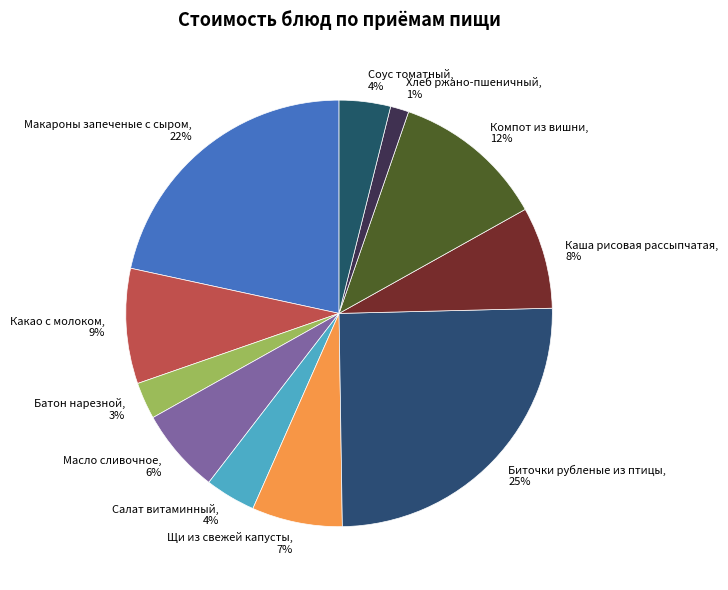

How many slices are in this pie chart?

11